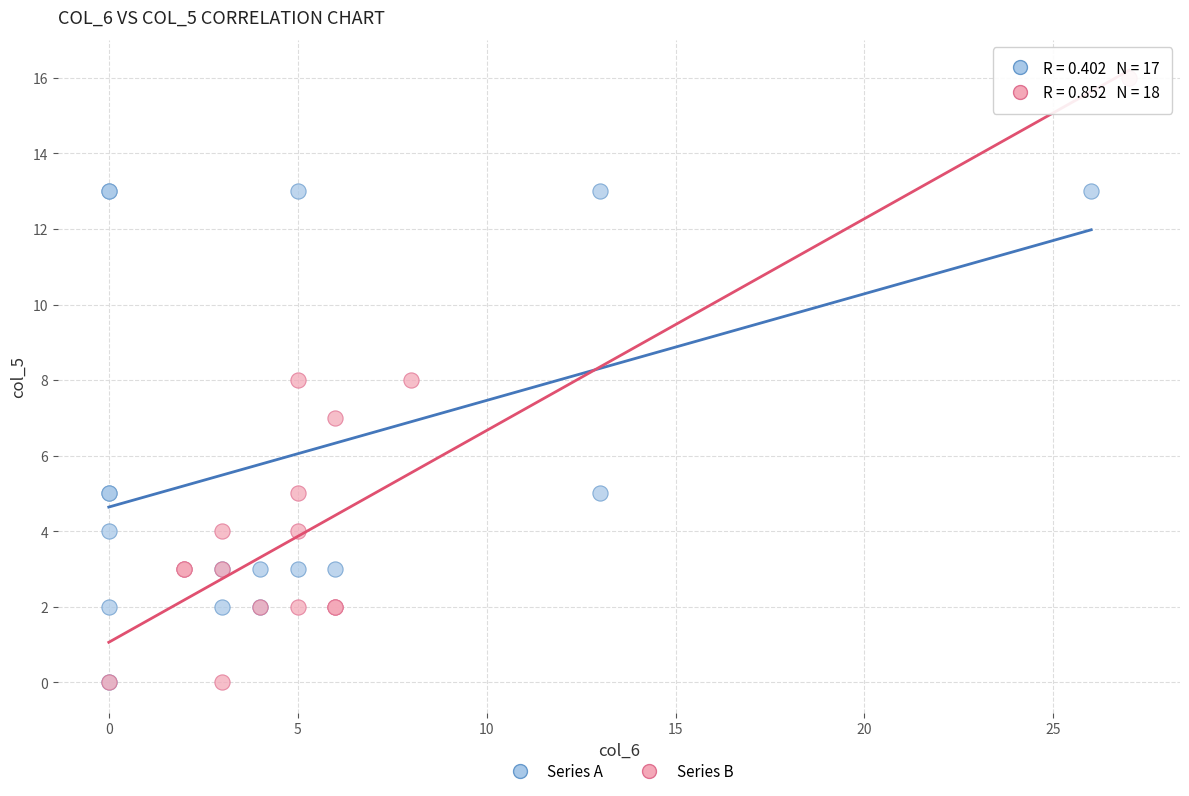

What are all the series names shown in the legend?

Series A, Series B